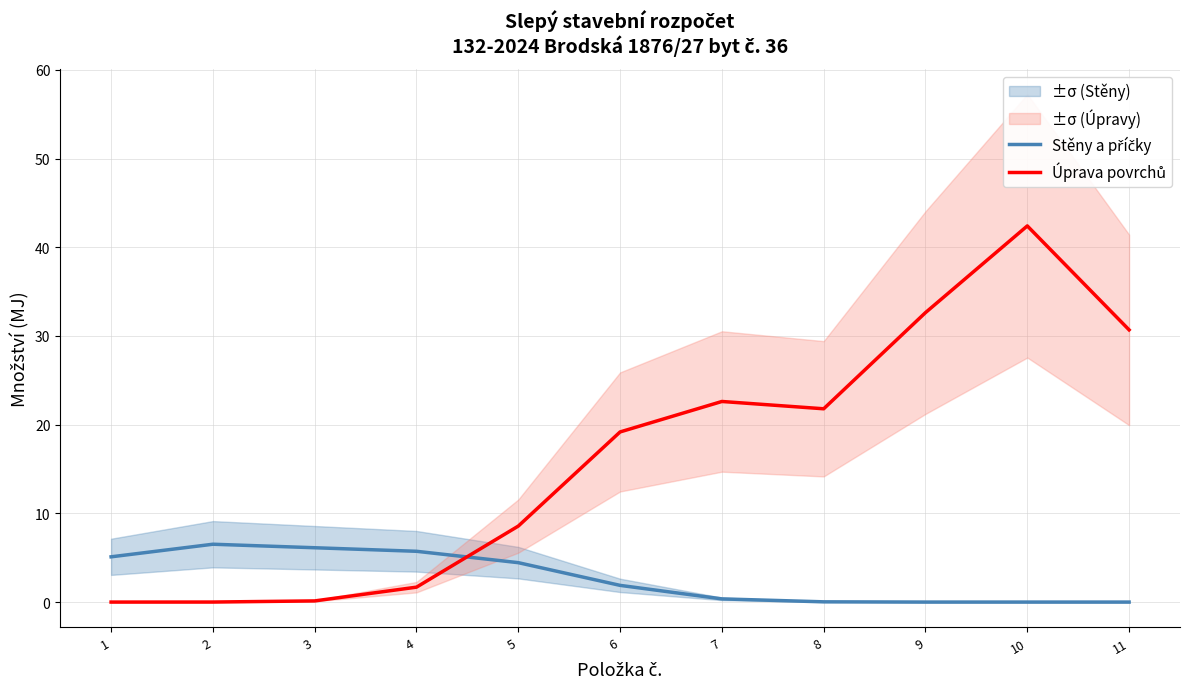

At which label does Úprava povrchů reach its minimum?

1